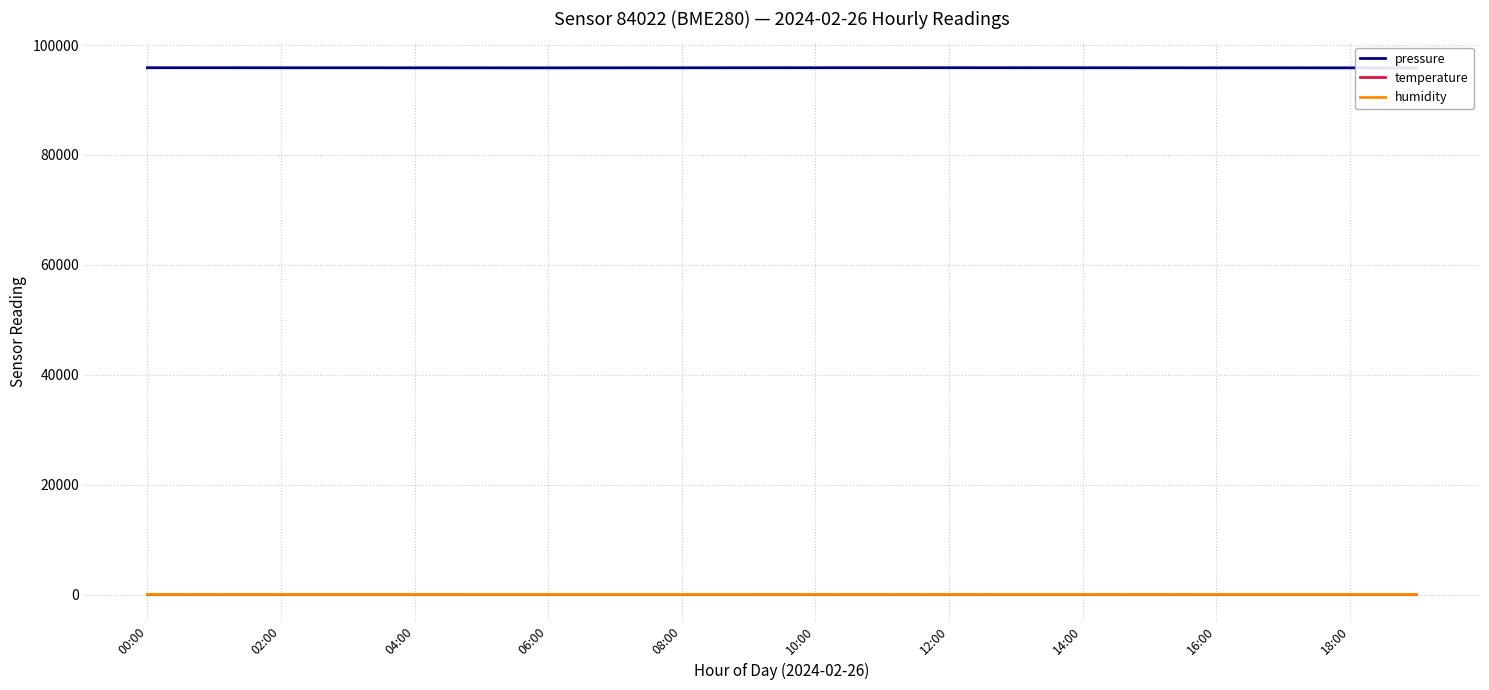

Reading right to left, what are all the values shown in this chart?

pressure: 95850.0	95853.0	95856.0	95860.0	95865.0	95869.0	95872.0	95878.0	95880.0	95875.0	95868.0	95862.0	95858.0	95852.0	95854.8	95860.5	95863.8	95865.9	95874.9	95873.9
temperature: 9.0	9.0	9.1	9.2	9.2	9.3	9.3	9.2	9.2	9.0	8.9	8.8	8.9	8.9	9.1	9.3	9.2	9.2	9.1	9.2
humidity: 51.8	51.1	52.1	52.2	48.2	51.5	51.8	49.5	50.0	50.5	51.0	51.8	52.5	53.0	52.0	47.6	47.1	50.4	50.0	48.2